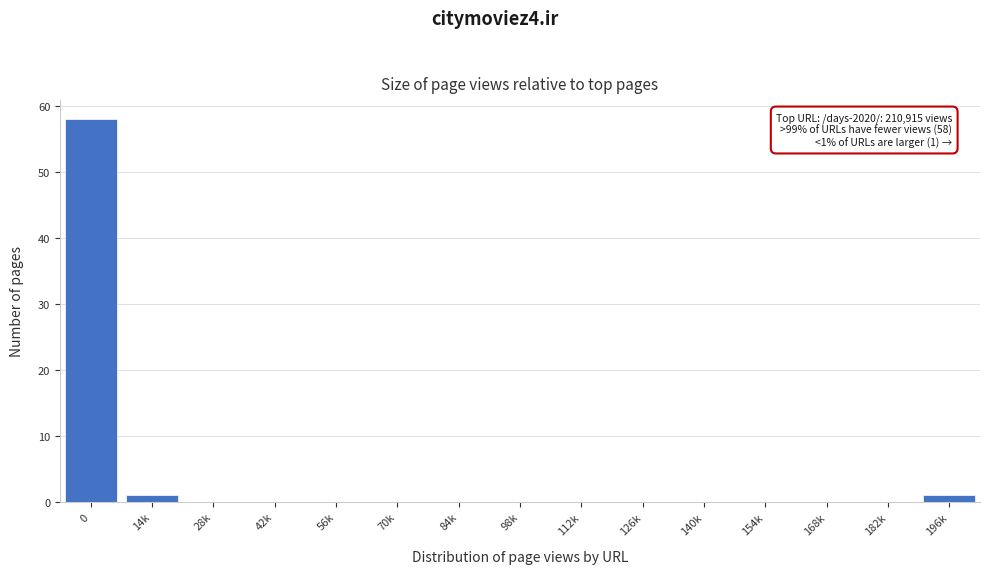

Reading left to right, transcribe all the data shown in this chart.

0=58	14k=1	28k=0	42k=0	56k=0	70k=0	84k=0	98k=0	112k=0	126k=0	140k=0	154k=0	168k=0	182k=0	196k=1